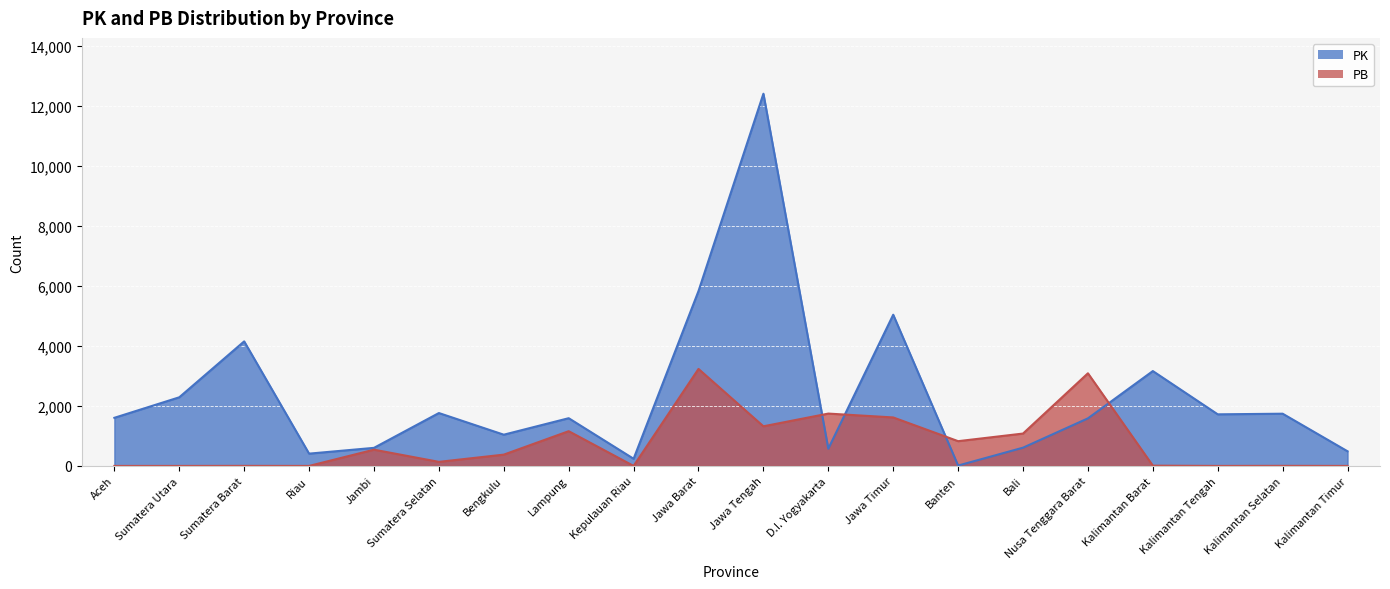

How many lines are shown in the chart?

2